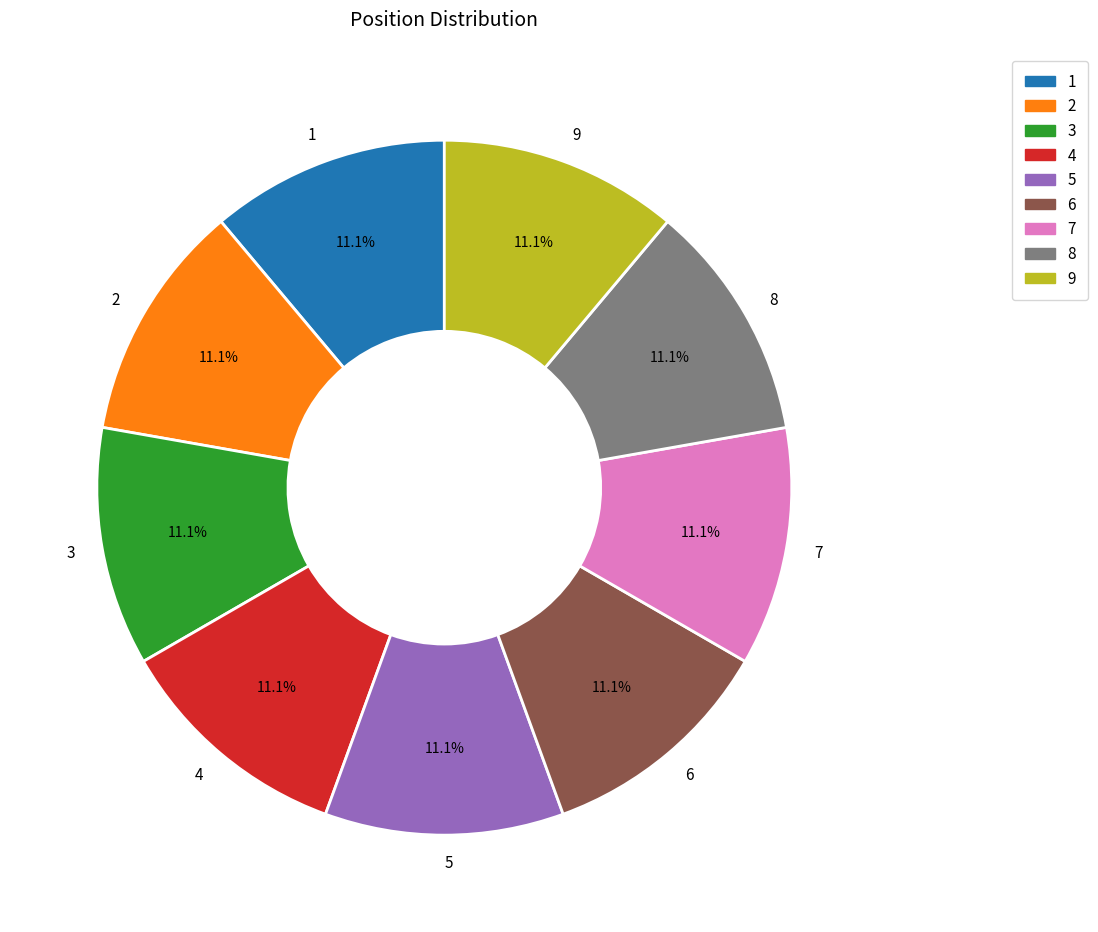

Is it true that 3 is 1% of the pie?

False